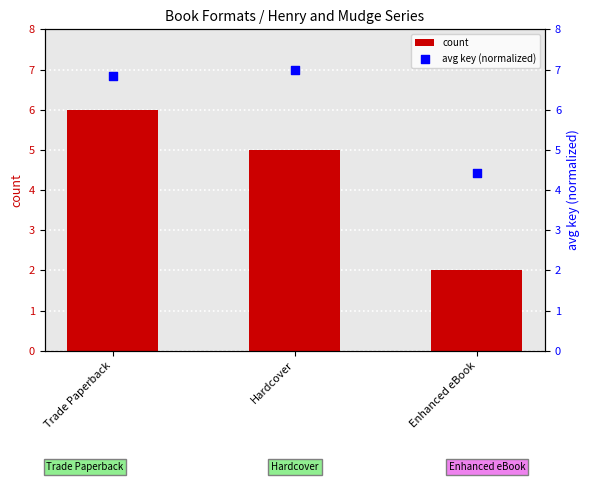

What is the total value across all series at Hardcover?

12.0